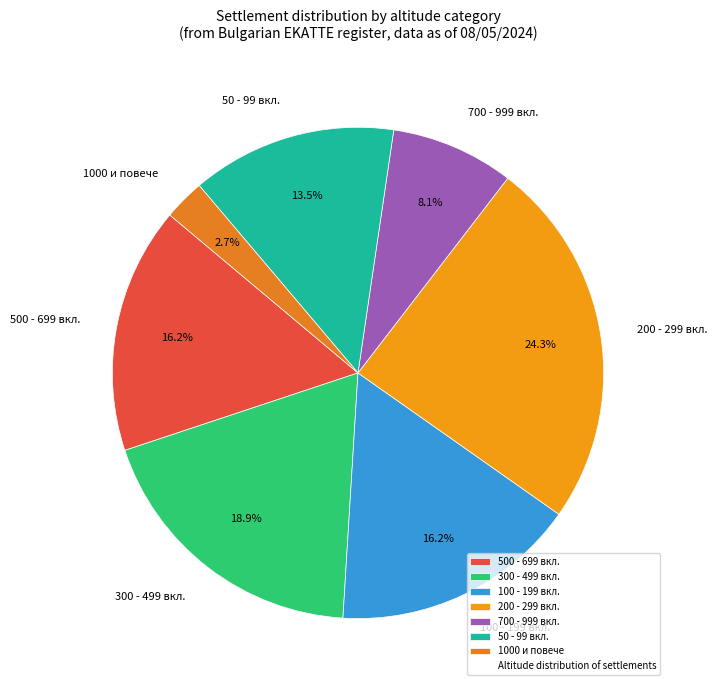

What percentage is NOT represented by 500 - 699 вкл.?

83.8%